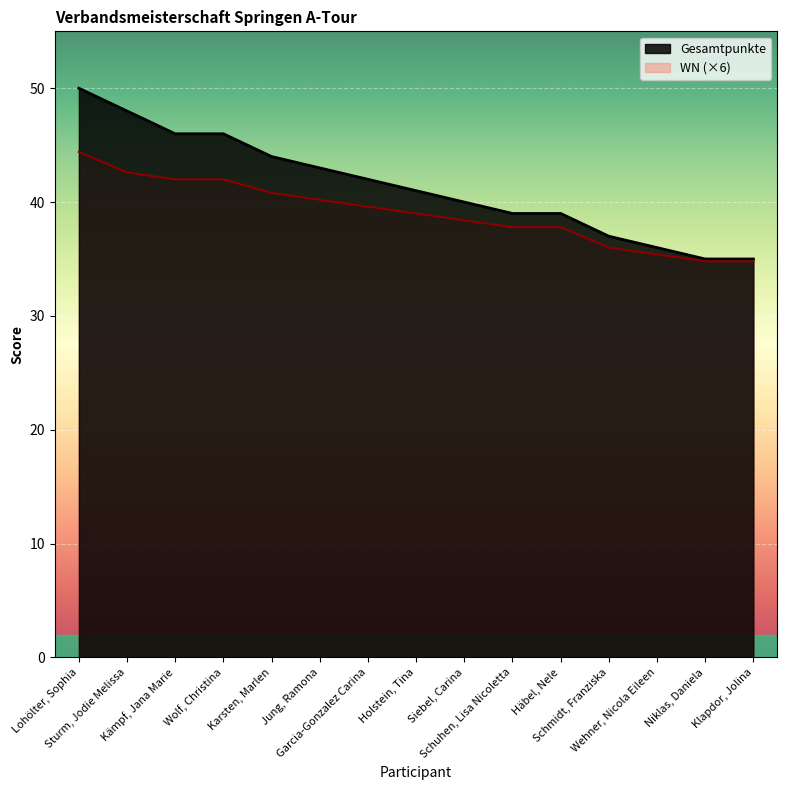

Reading left to right, transcribe all the data shown in this chart.

Gesamtpunkte: Lohölter, Sophia=50.0	Sturm, Jodie Melissa=48.0	Kämpf, Jana Marie=46.0	Wolf, Christina=46.0	Karsten, Marlen=44.0	Jung, Ramona=43.0	Garcia-Gonzalez Carina=42.0	Holstein, Tina=41.0	Siebel, Carina=40.0	Schuhen, Lisa Nicoletta=39.0	Häbel, Nele=39.0	Schmidt, Franziska=37.0	Wehner, Nicola Eileen=36.0	Niklas, Daniela=35.0	Klapdor, Jolina=35.0
WN: Lohölter, Sophia=44.4	Sturm, Jodie Melissa=42.6	Kämpf, Jana Marie=42.0	Wolf, Christina=42.0	Karsten, Marlen=40.8	Jung, Ramona=40.2	Garcia-Gonzalez Carina=39.6	Holstein, Tina=39.0	Siebel, Carina=38.4	Schuhen, Lisa Nicoletta=37.8	Häbel, Nele=37.8	Schmidt, Franziska=36.0	Wehner, Nicola Eileen=35.4	Niklas, Daniela=34.8	Klapdor, Jolina=34.8